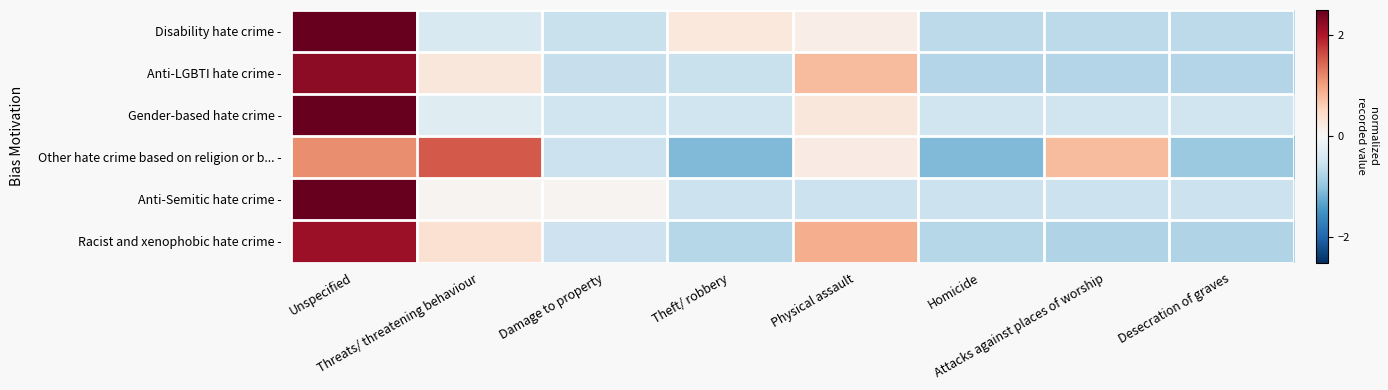

How many categories are shown in the chart?

8